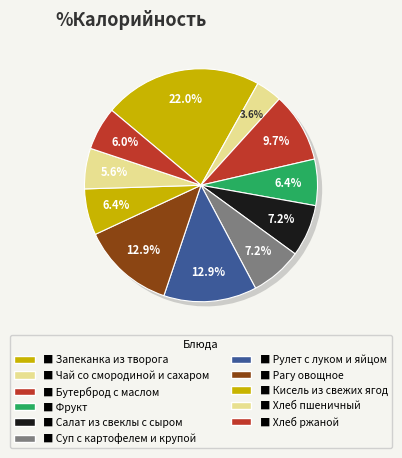

Is it true that Хлеб ржаной is 6% of the pie?

True